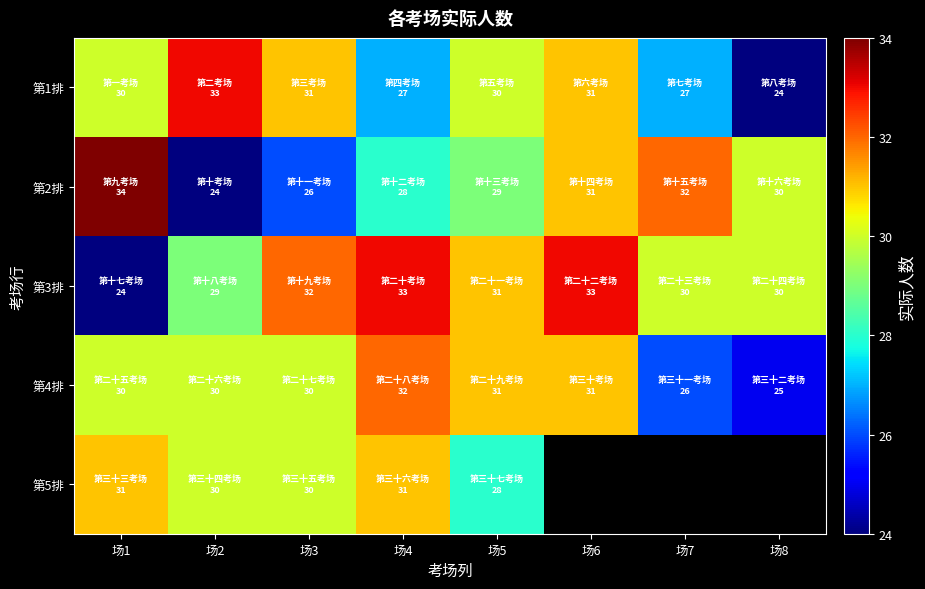

At which label does 第5排 reach its minimum?

场5